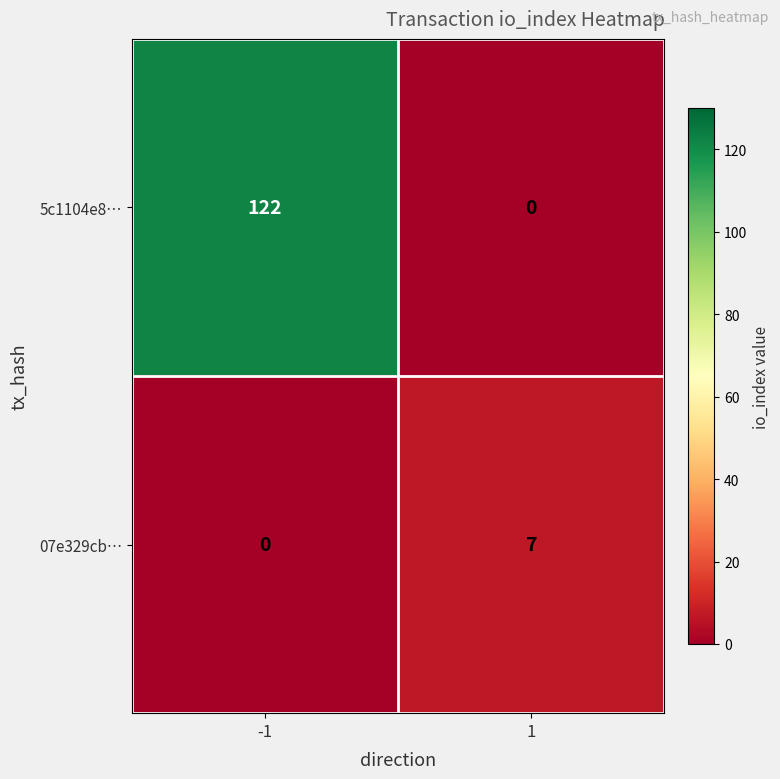

What is the spread (max minus min) of values at 1?

7